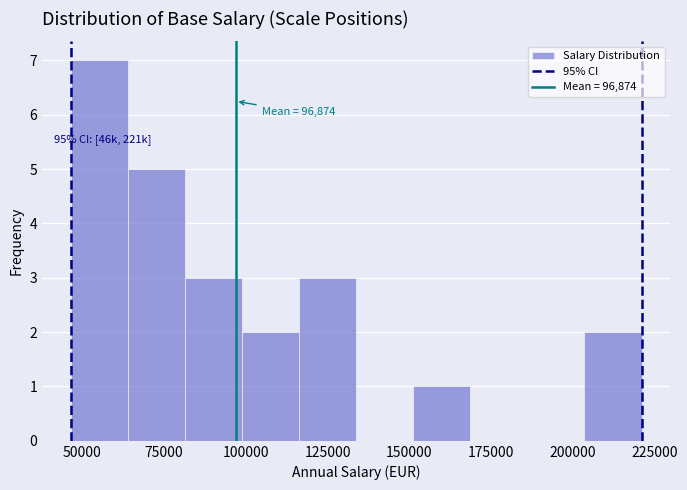

Around what value on the x-axis is the tallest bar? Give the approximate position of its centre, as read against the axis.

55000